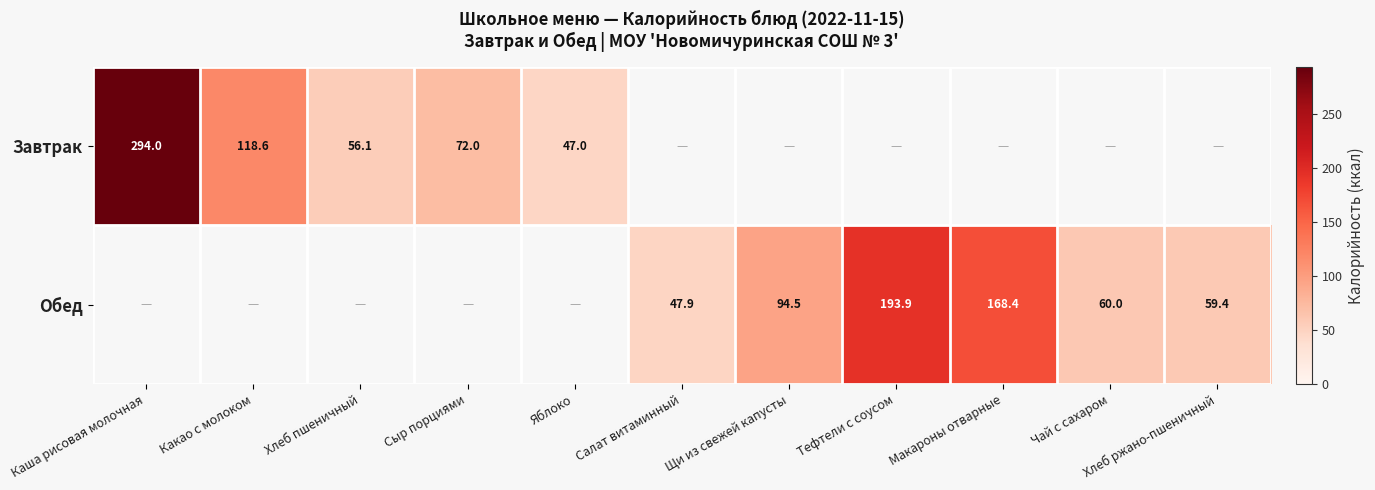

Which category has the highest value across all series?

Каша рисовая молочная